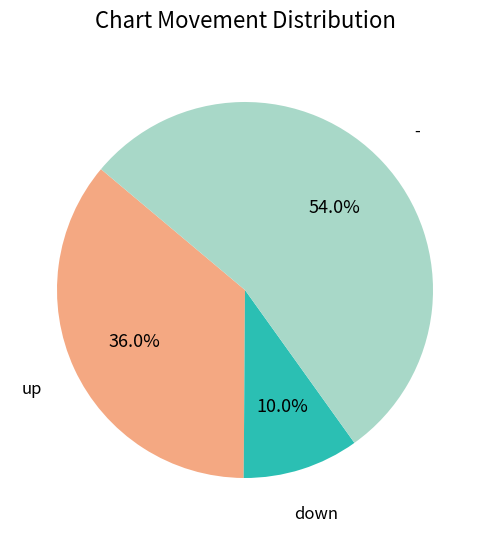

True or false: up accounts for 36% of the total.

True